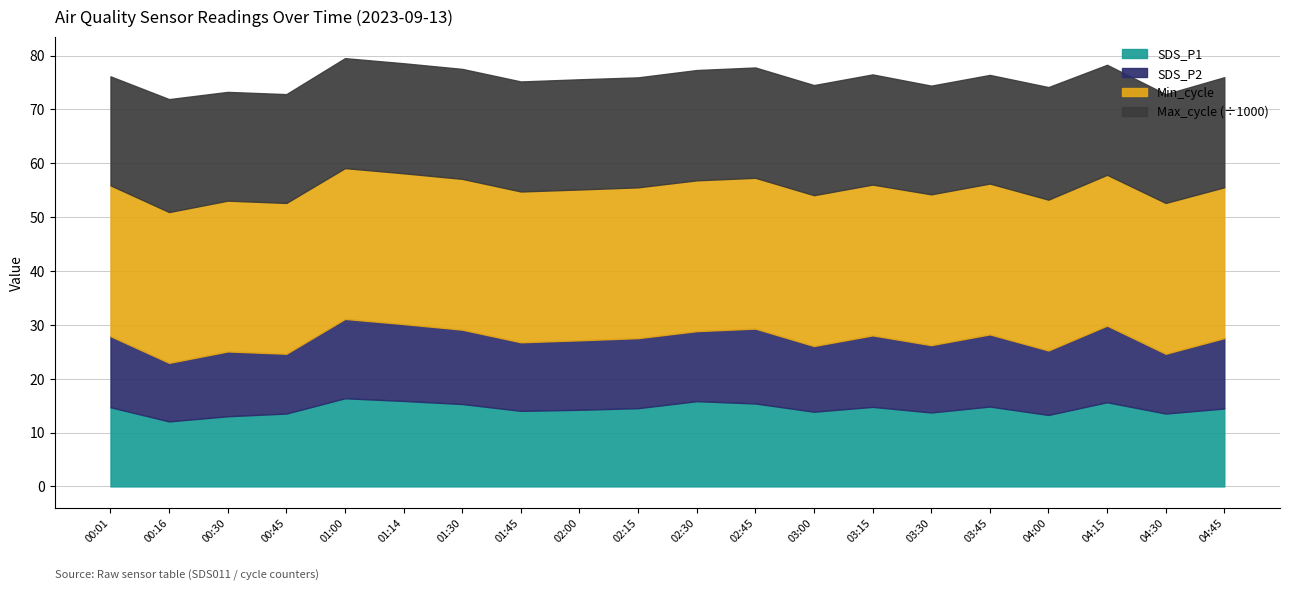

How many values in the SDS_P2 series exceed 13?

9